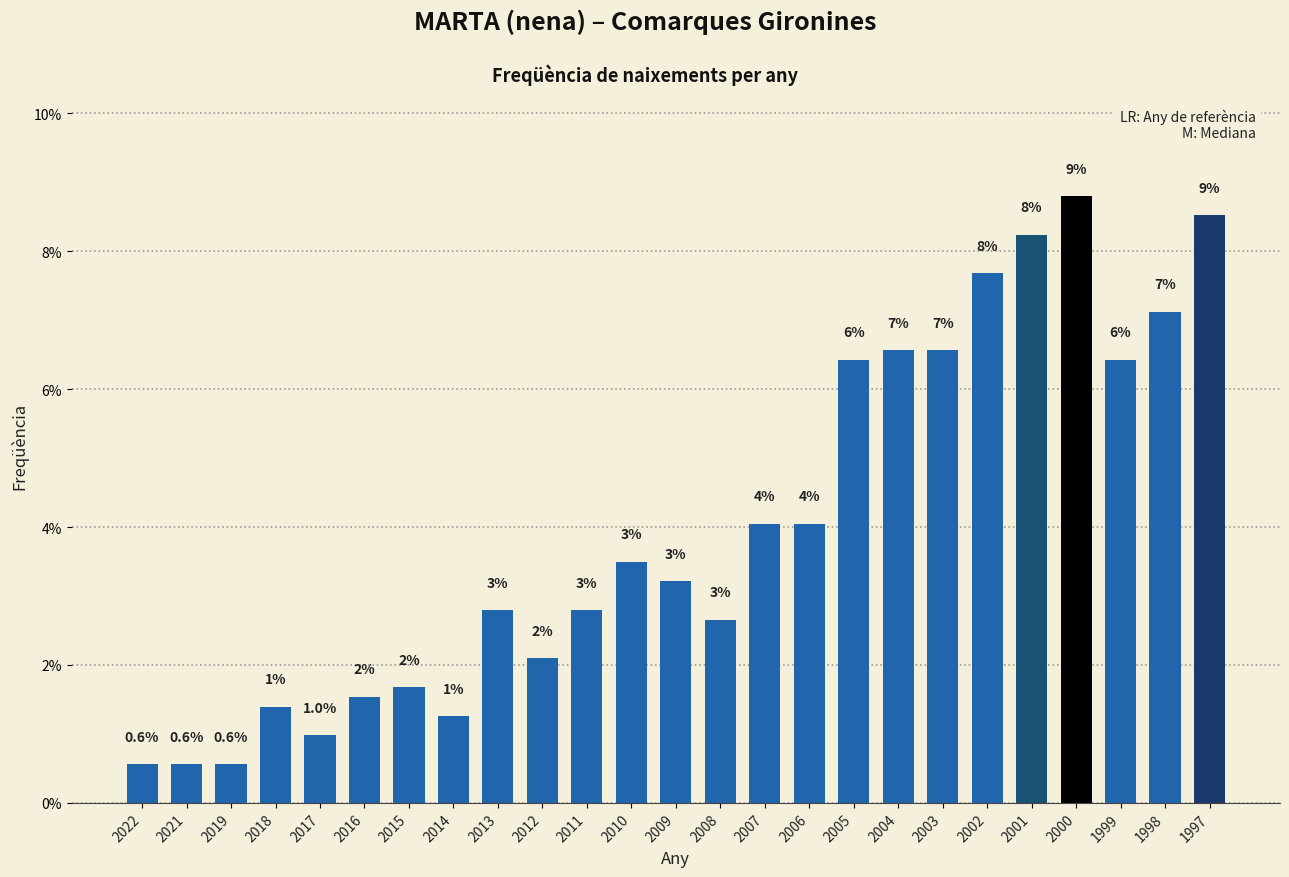

How many bars are there in total?

25